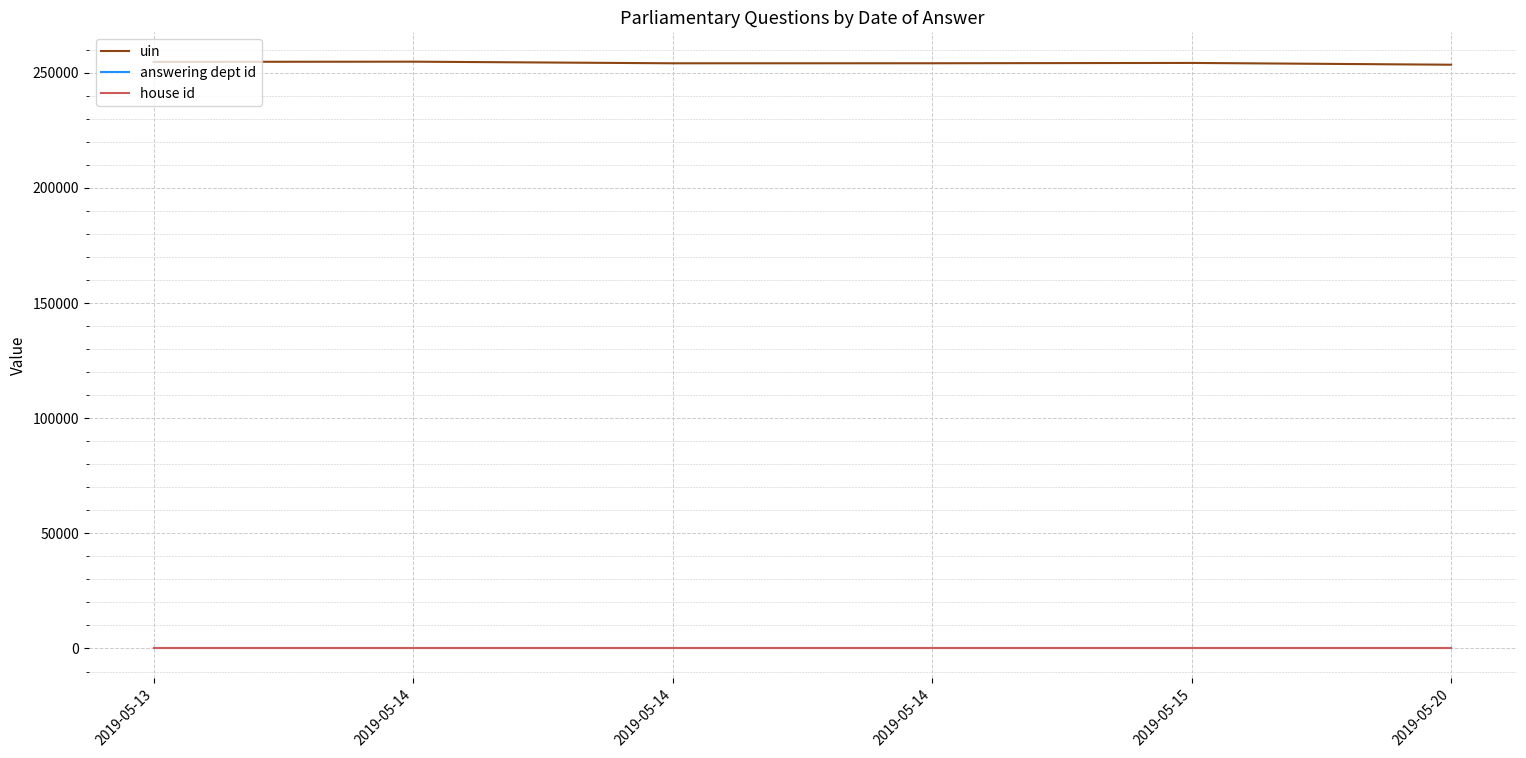

How many lines are shown in the chart?

3